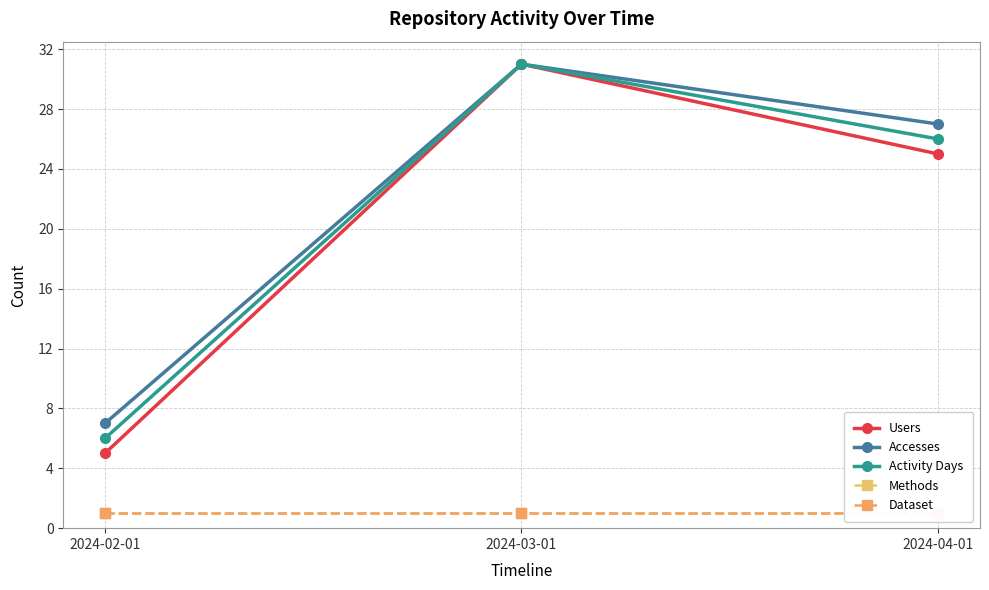

What position from the left is 2024-03-01?

2